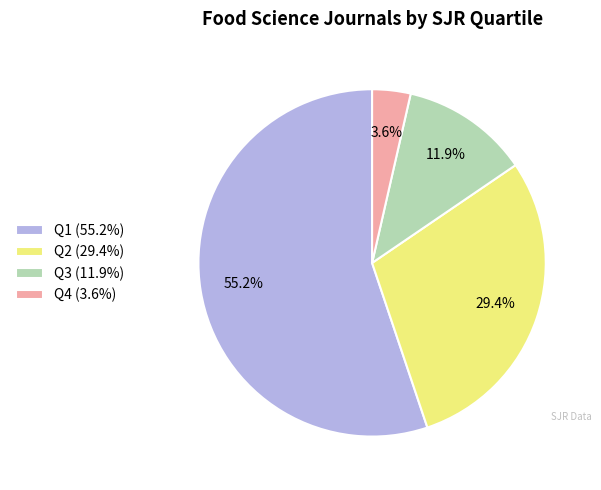

Is it true that Q3 is 1% of the pie?

False